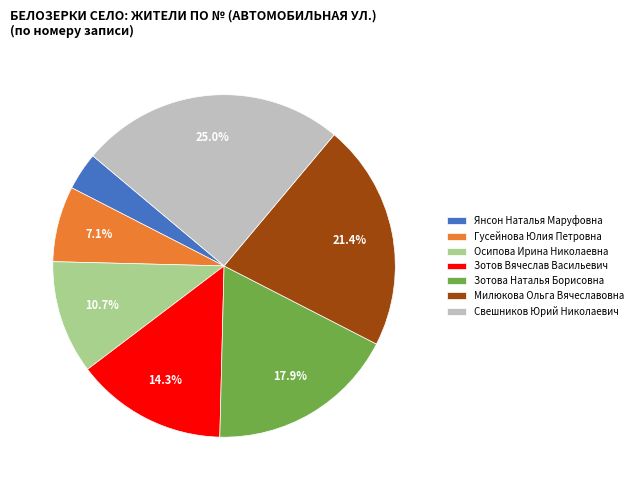

Between Янсон Наталья Маруфовна and Осипова Ирина Николаевна, which is larger?

Осипова Ирина Николаевна